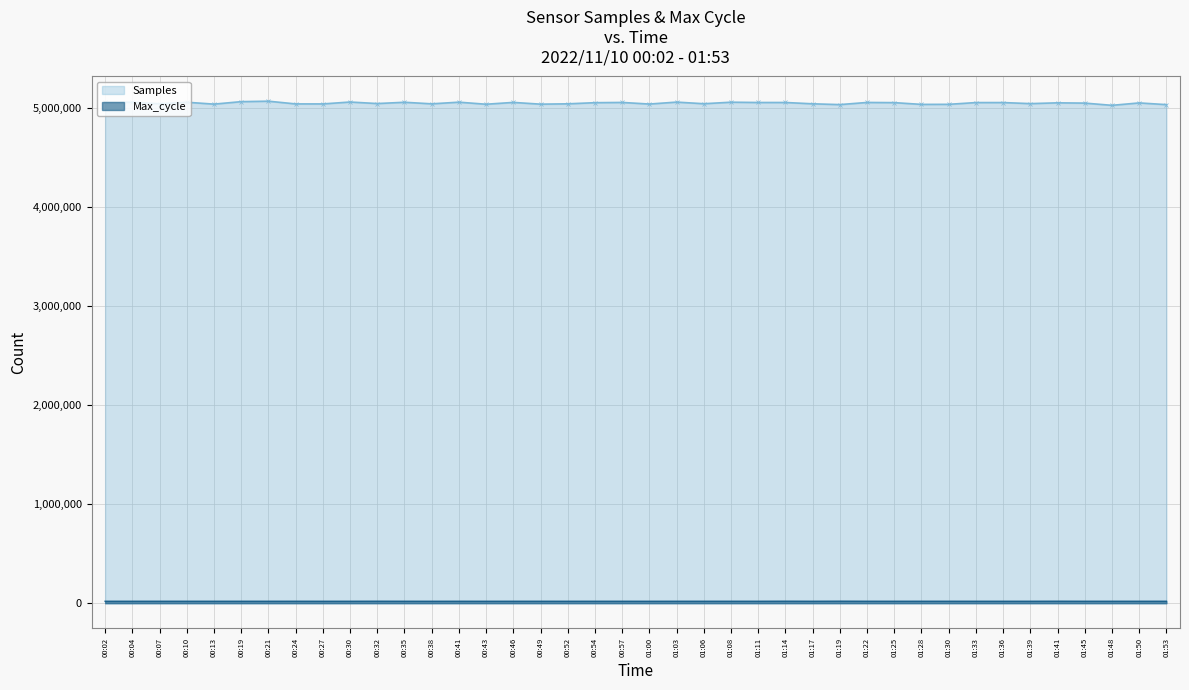

What is the value of the Samples point at the 20th from the left?

5059515